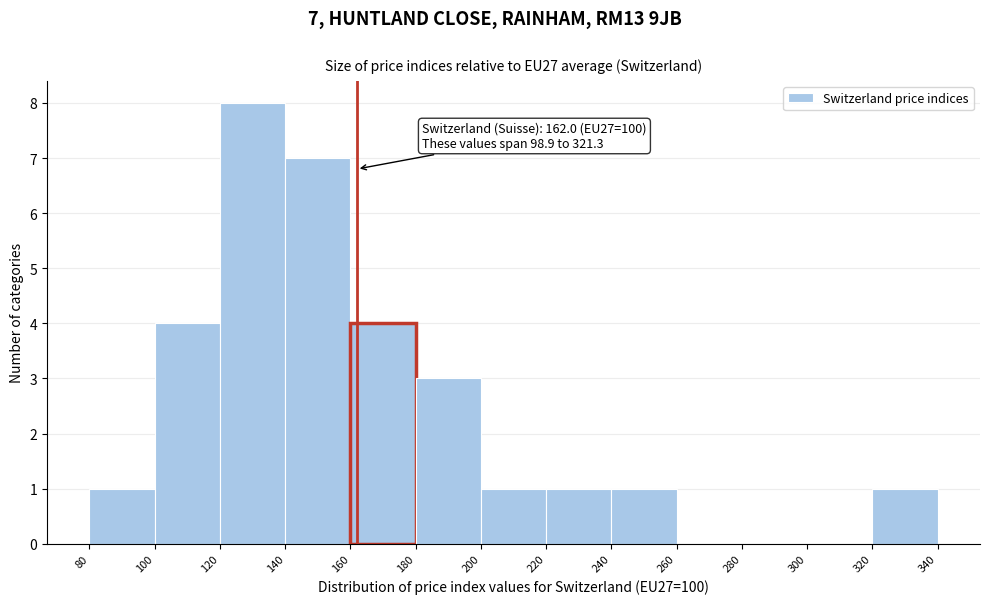

Over which range of the x-axis is the bar tallest?

120 to 140